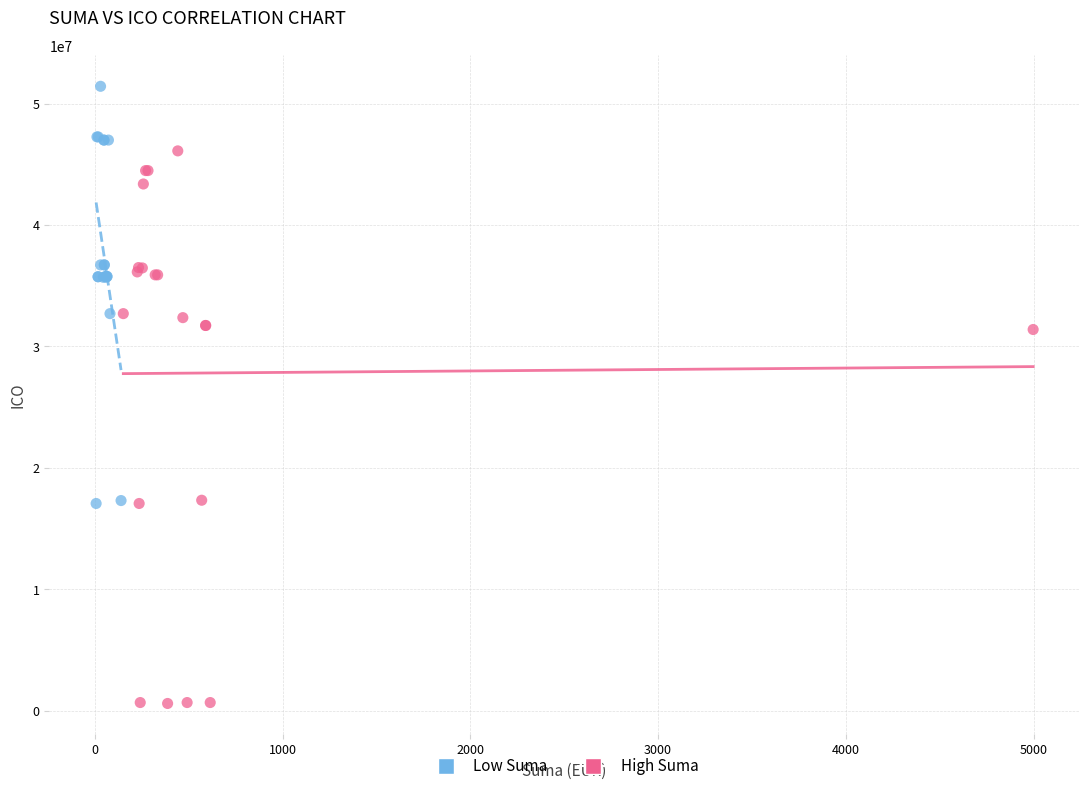

Which series has the largest Y range (max minus min)?

High Suma